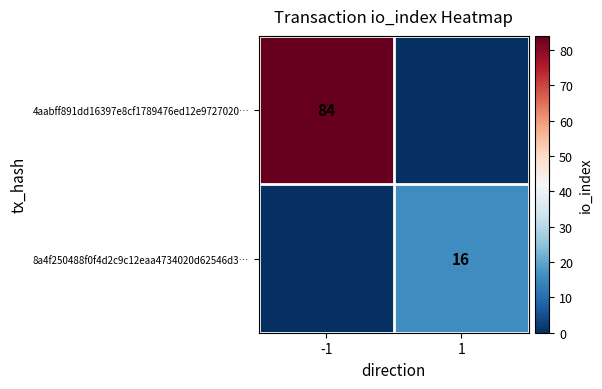

True or false: 8a4f250488f0f4d2c9c12eaa4734020d62546d3… has a value of 21 at 1.

False